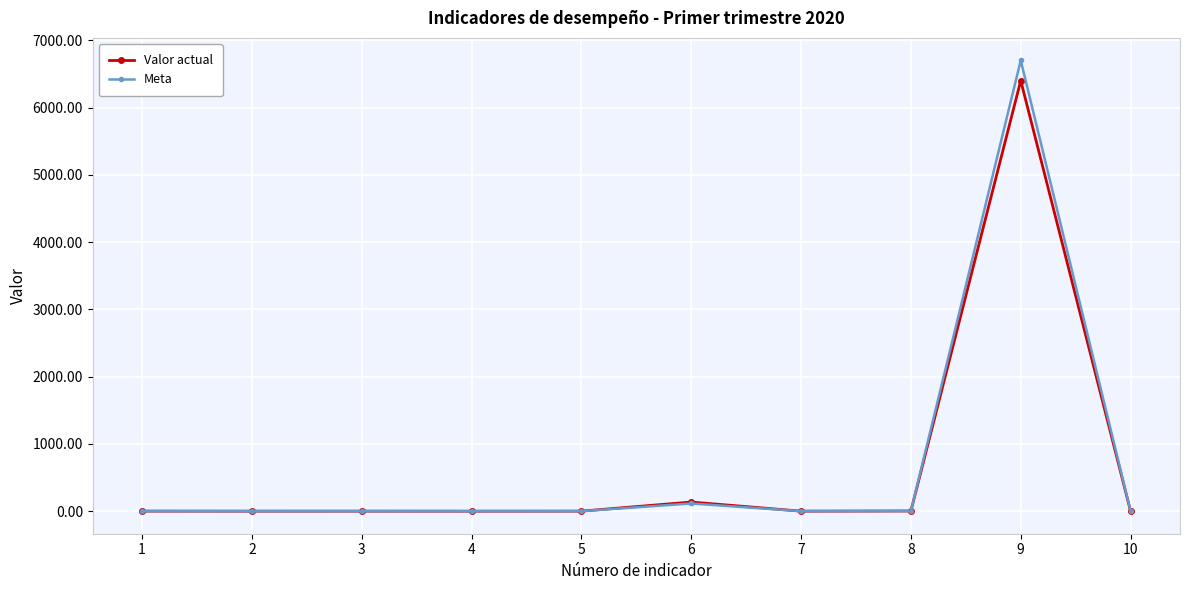

Which series has the widest spread of values?

Meta